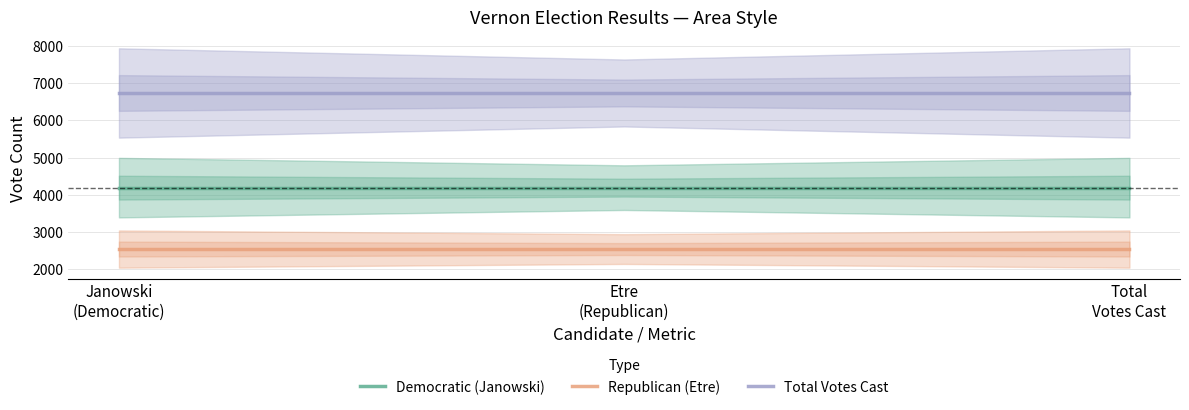

Does the chart have visible grid lines?

Yes